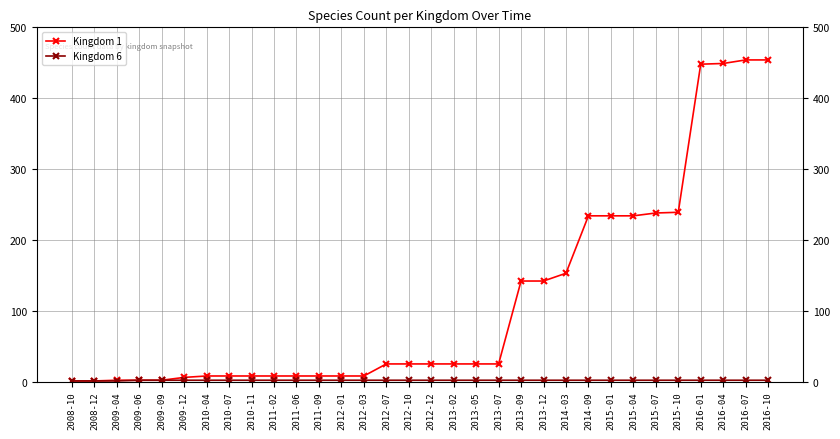

What is the spread (max minus min) of values at 2015-10?

237